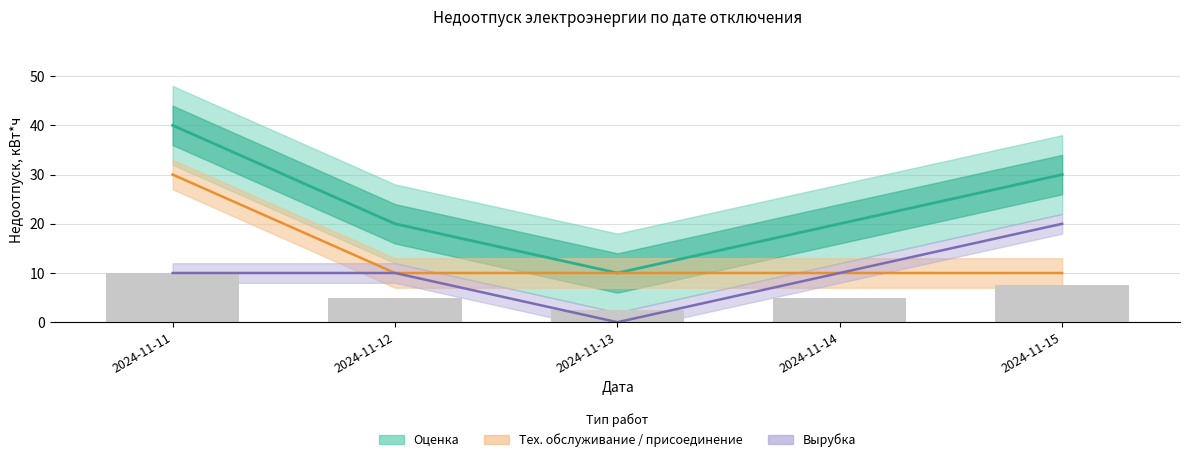

Count the number of data series in this chart.

4